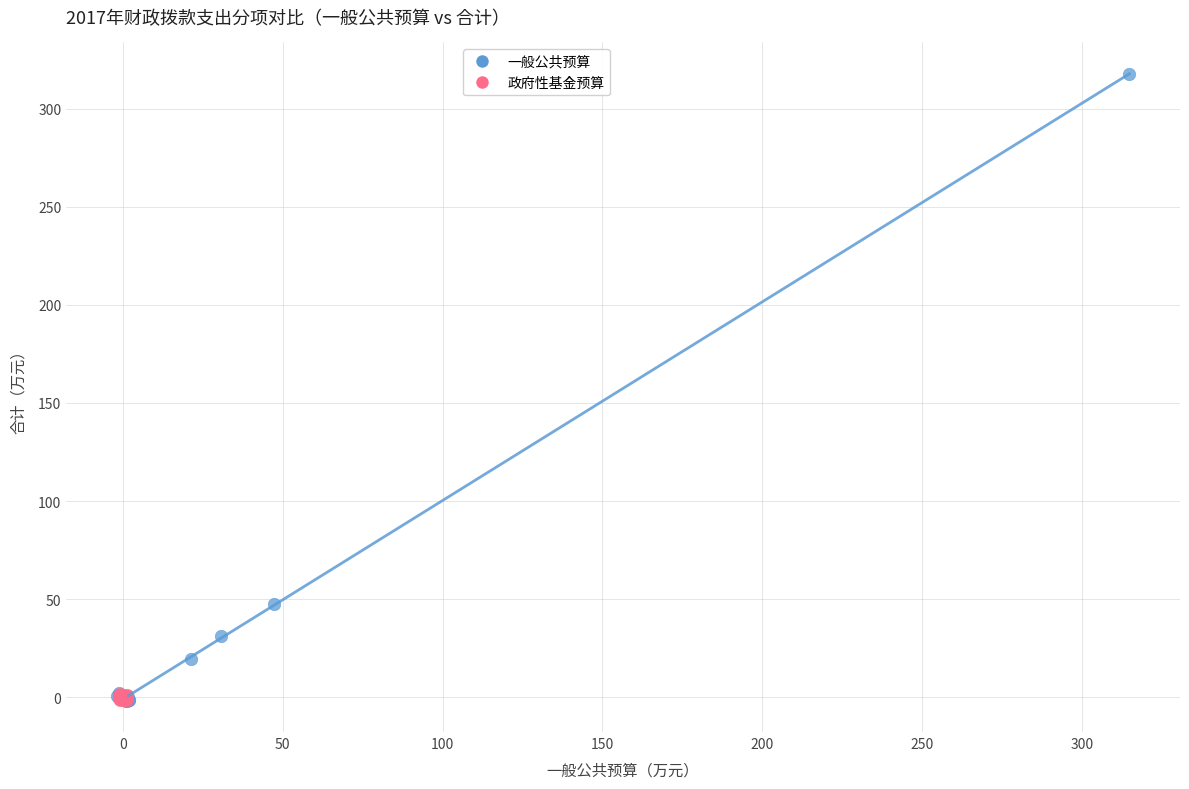

Which series has the largest Y range (max minus min)?

一般公共预算